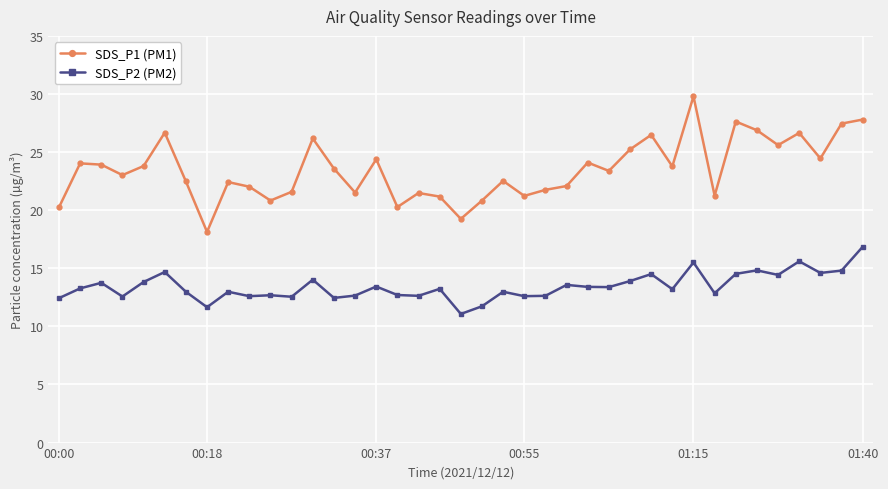

Which series has the largest total across all categories?

SDS_P1 (PM1)